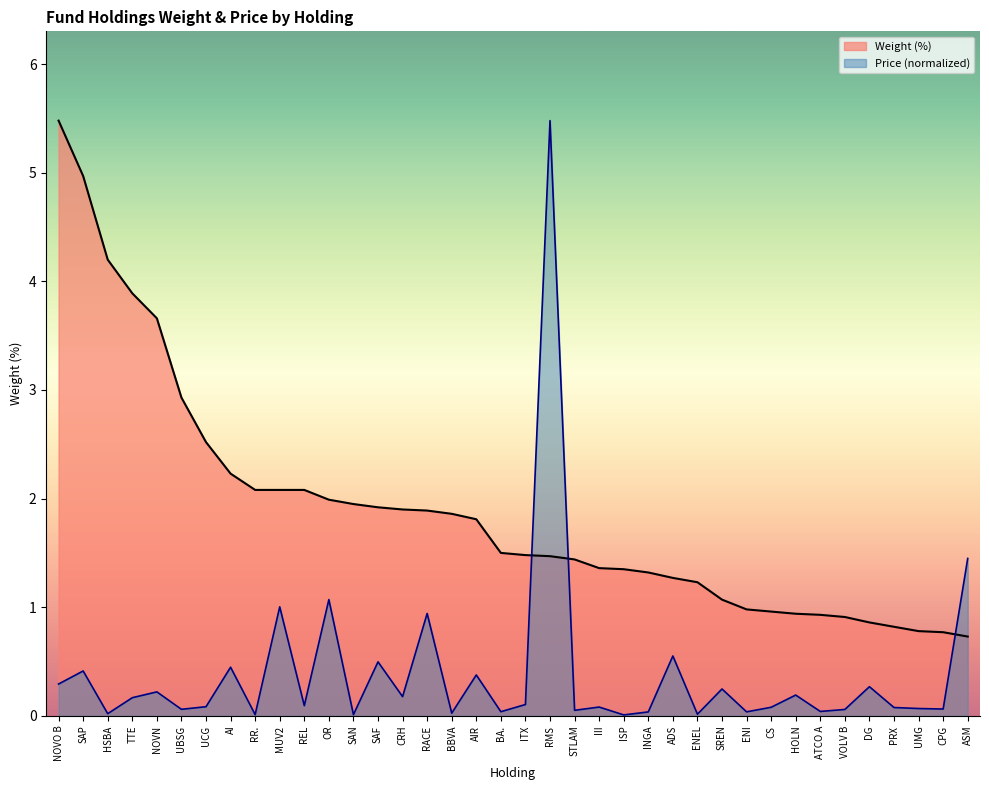

True or false: Weight (%) has more than 0 points higher than both neighbors.

False